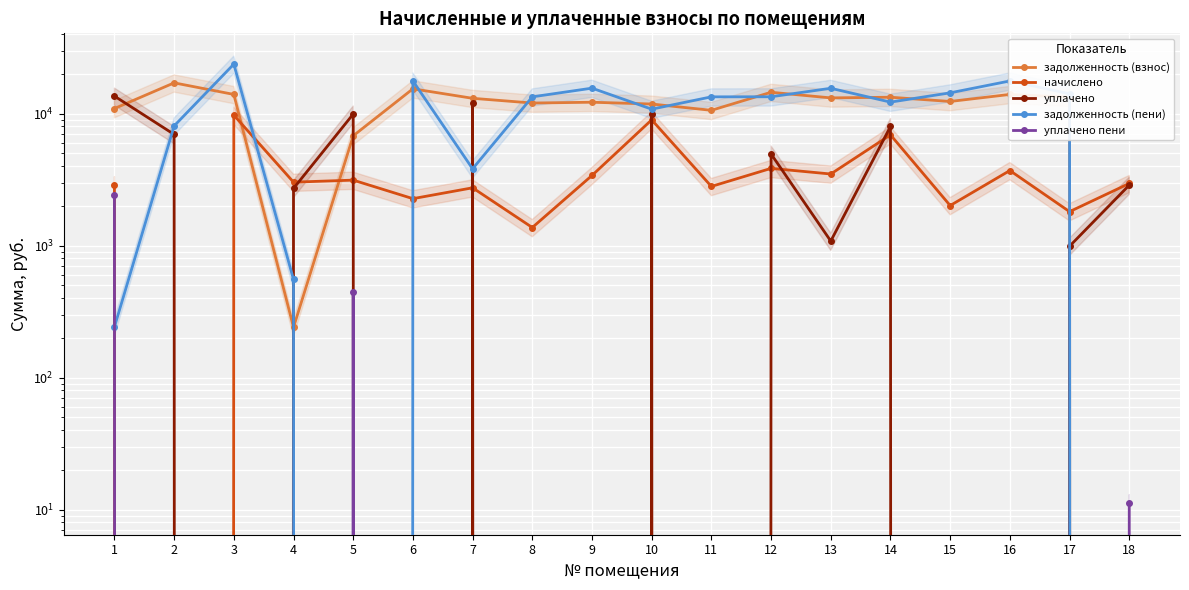

Reading left to right, transcribe all the data shown in this chart.

задолженность (взнос): 10939.7	17128.6	13995.6	240.3	6798.8	15433.7	13078.7	12043.9	12213.1	11838.5	10605.8	14534.9	13173.8	13327.9	12377.8	13995.6	13327.9	0.0
начислено: 2898.5	-2088.5	9750.2	3027.8	3136.7	2270.2	2743.6	1372.0	3402.0	8983.8	2810.0	3851.0	3490.4	6909.6	2012.6	3708.2	1809.6	2959.8
уплачено: 13596.6	6965.0	0.0	2714.2	9935.5	0.0	12000.0	0.0	0.0	10000.0	0.0	4950.0	1082.8	8000.0	0.0	0.0	990.0	2875.7
задолженность (пени): 241.5	8075.1	23745.8	554.0	0.0	17703.8	3822.3	13415.9	15615.1	10822.3	13415.9	13435.9	15581.5	12237.5	14390.4	17703.8	14147.5	0.0
уплачено пени: 2405.0	0.0	0.0	0.0	447.0	0.0	0.0	0.0	0.0	0.0	0.0	0.0	0.0	0.0	0.0	0.0	0.0	11.3